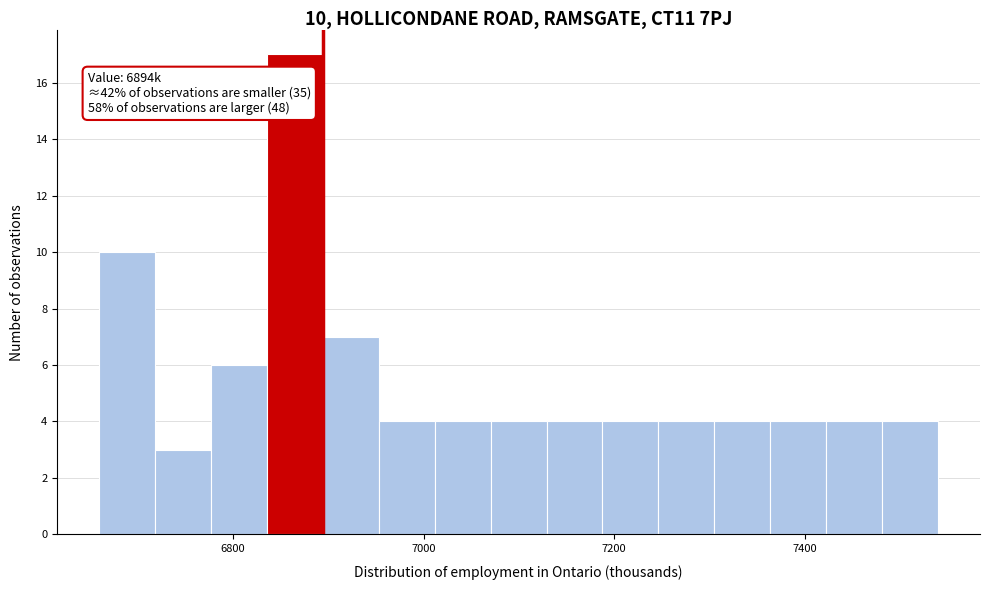

Around what value on the x-axis is the tallest bar? Give the approximate position of its centre, as read against the axis.

6860